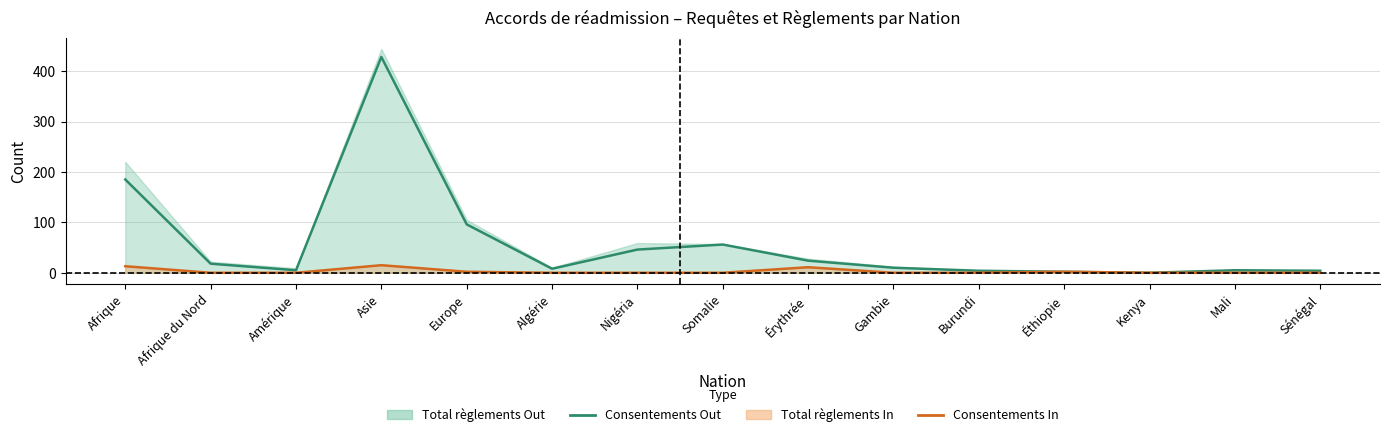

Between Algérie and Nigéria, which is larger?

Nigéria